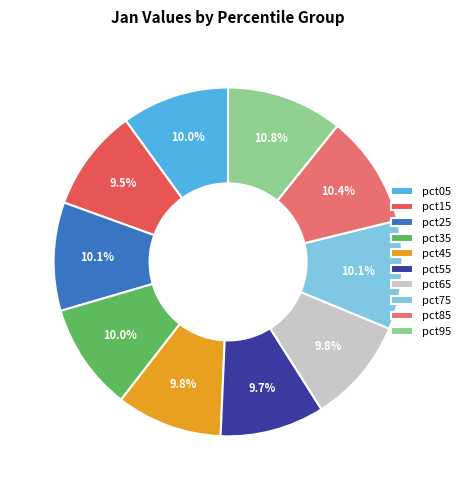

To the nearest percent, what is the difference between the largest and smallest slice percentages?

1%